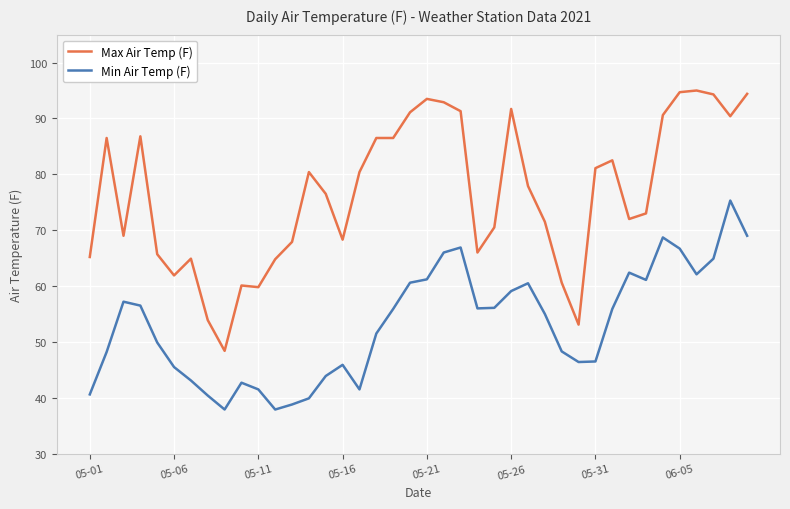

Which series has the widest spread of values?

Max Air Temp (F)